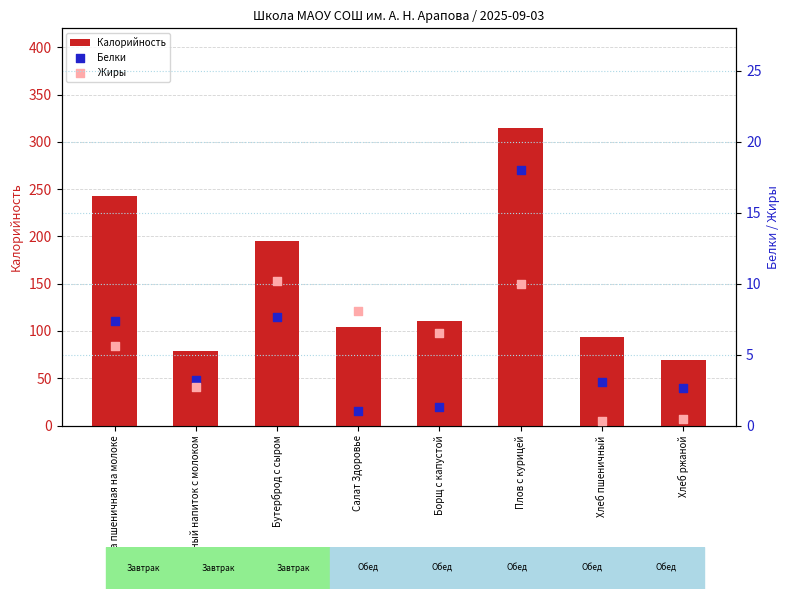

Which series contains the lowest Y value?

Жиры